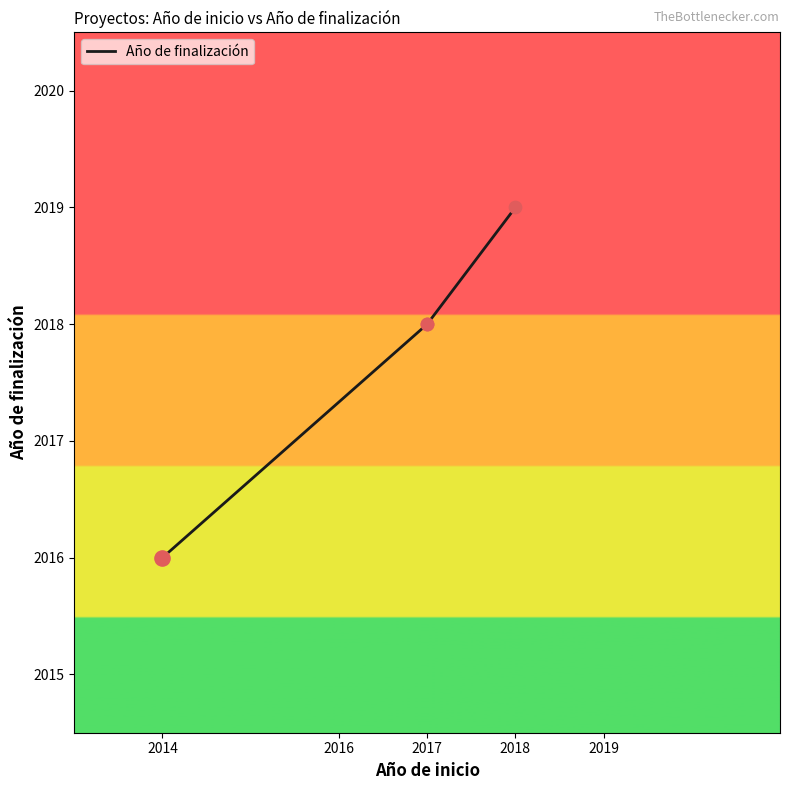

Between 2014 and 2018, which is larger?

2018